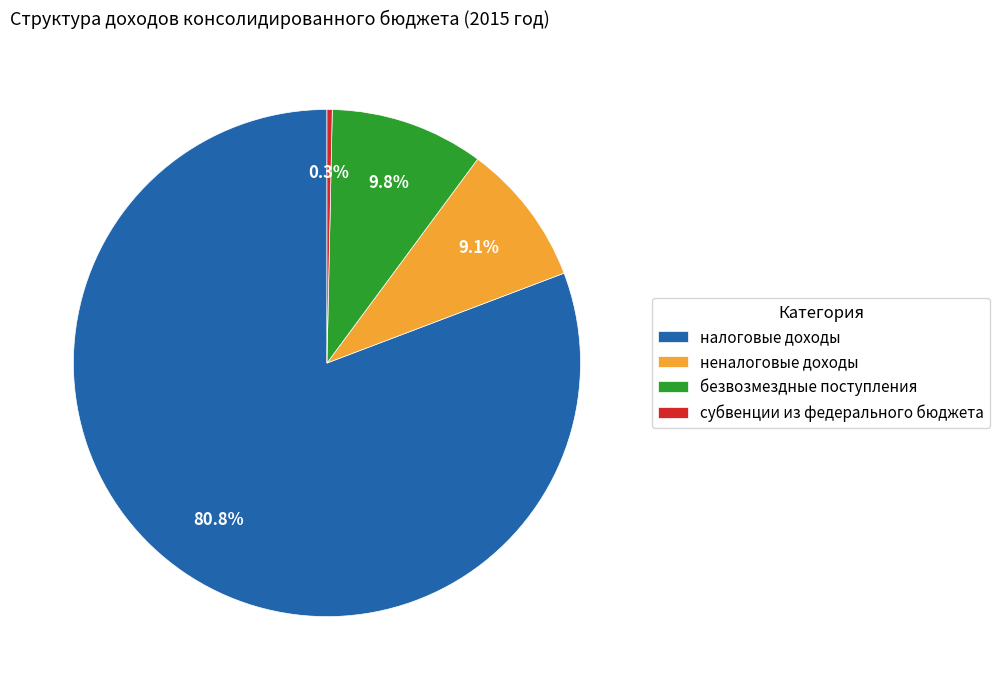

Count the number of slices in the pie.

4